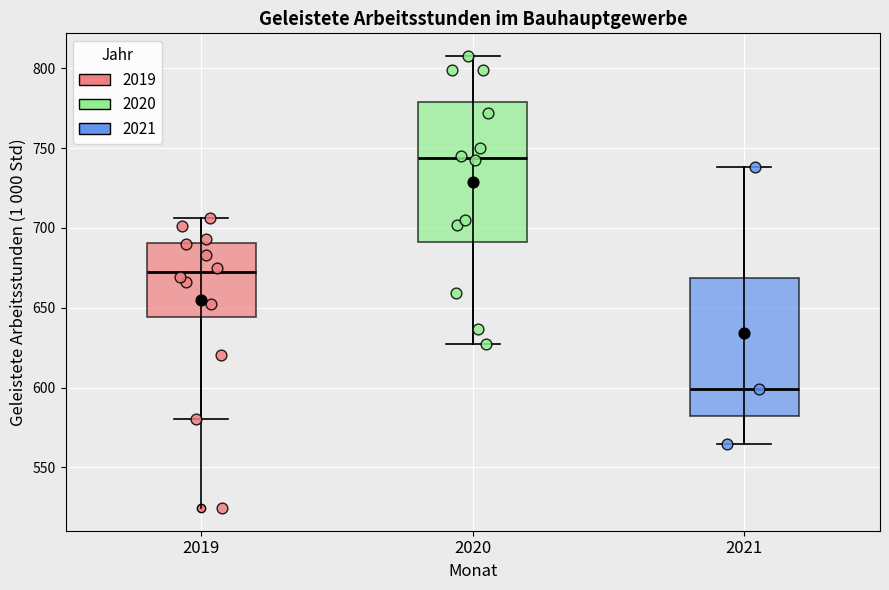

Reading left to right, read every box against the y-axis: the position of its median line, the range the box covers, and the ends of its whiskers. The values are not printed on the chart, so give them approximately, as read against the axis.

2019: median 670, box 645 to 690, whiskers 580 to 705
2020: median 745, box 690 to 780, whiskers 630 to 810
2021: median 600, box 580 to 670, whiskers 565 to 740